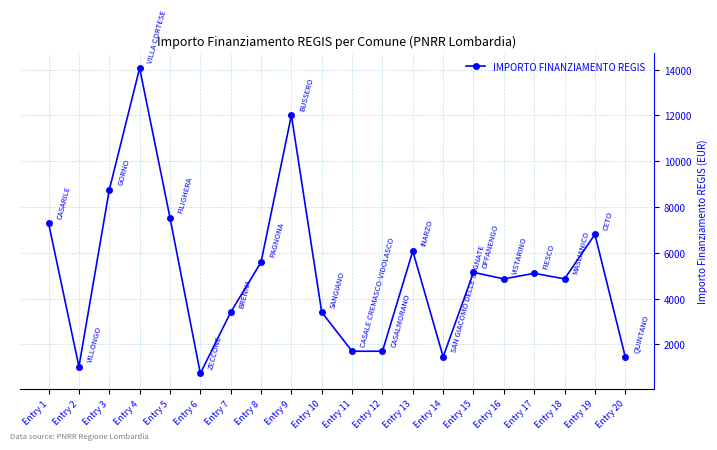

The value at Entry 2 is 1734. True or false?

False